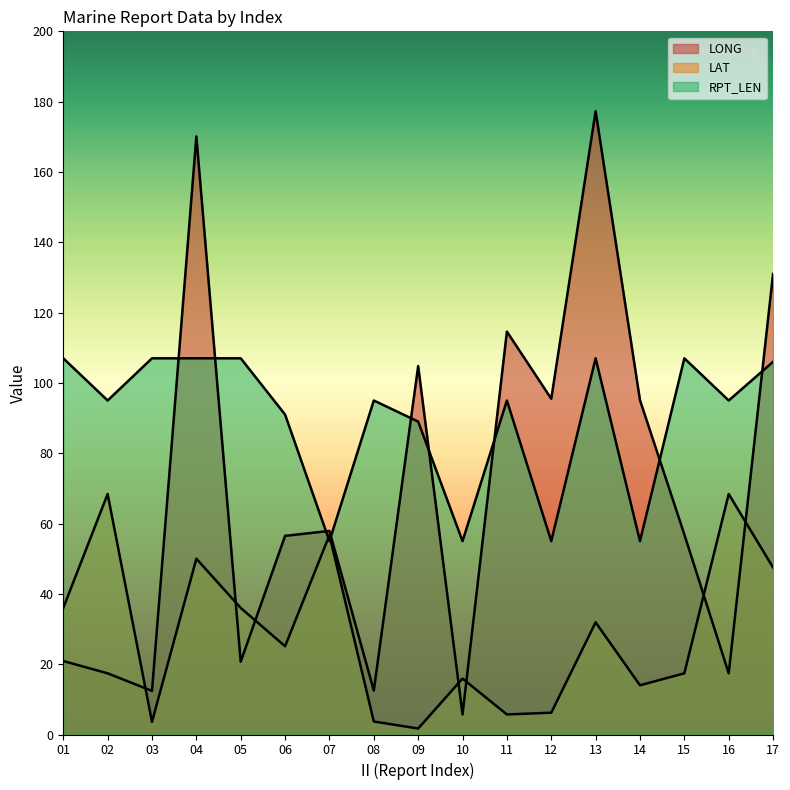

Does the chart display data point markers on the line(s)?

No